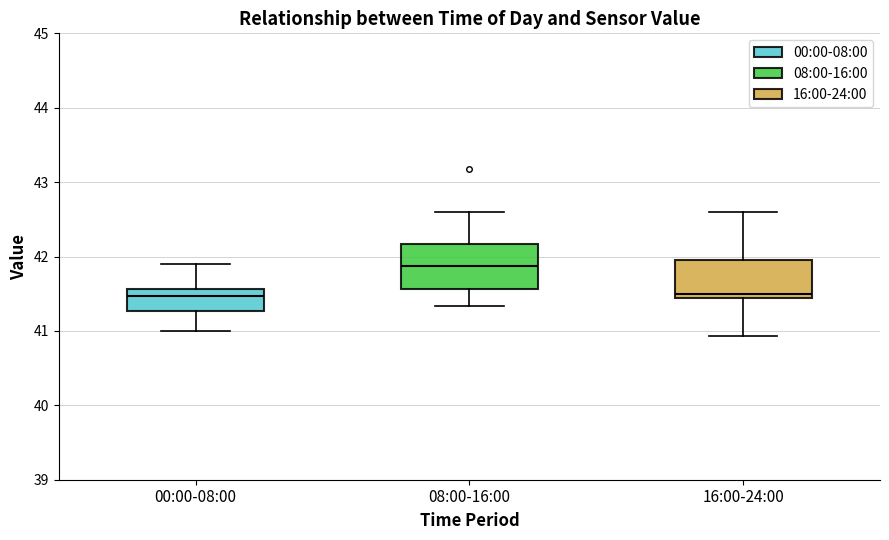

Reading left to right, transcribe this box plot: for each box, give where its median line is, the range the box spans, and where its two whiskers end, as read against the y-axis. The values are not printed on the chart, so give them approximately, as read against the axis.

00:00-08:00: median 41.5, box 41.3 to 41.6, whiskers 41.0 to 41.9
08:00-16:00: median 41.9, box 41.6 to 42.2, whiskers 41.3 to 42.6
16:00-24:00: median 41.5, box 41.4 to 42.0, whiskers 40.9 to 42.6